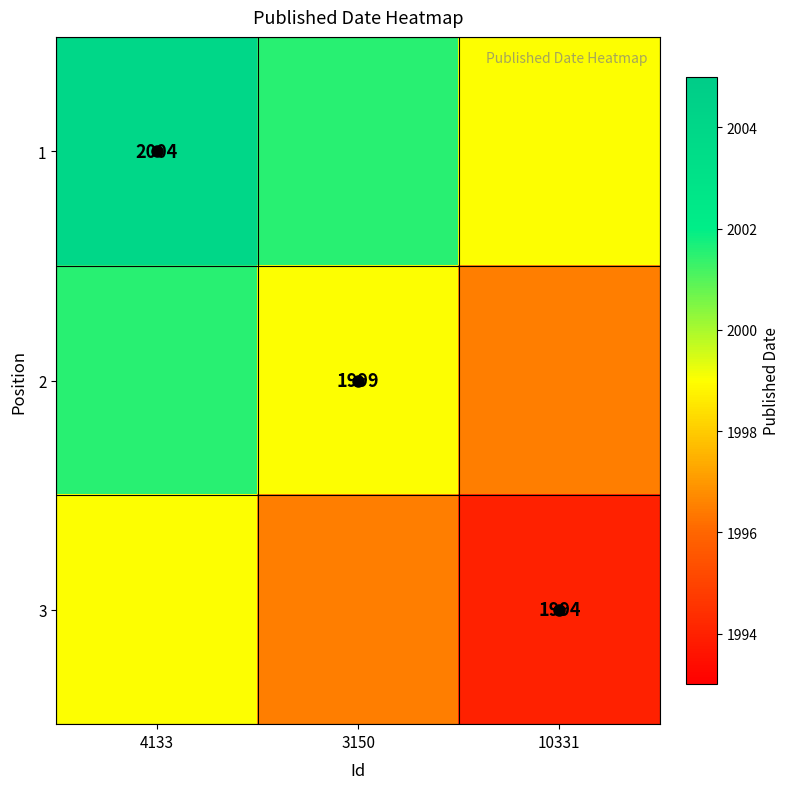

Is the value of 1 at 10331 greater than the value of 3 at 4133?

No